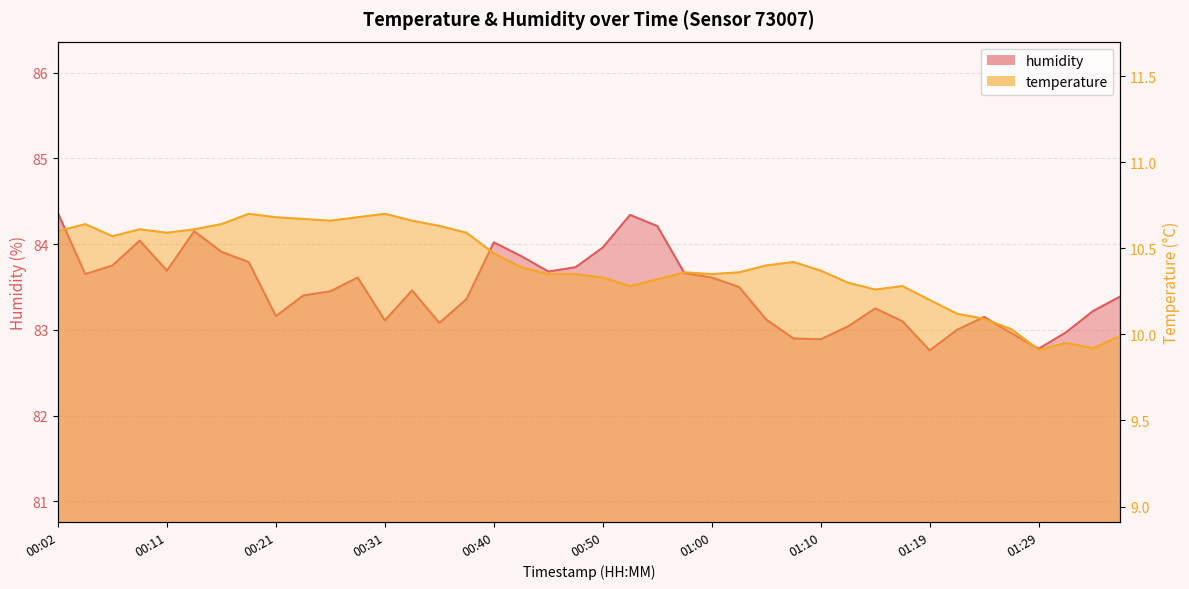

Reading left to right, transcribe all the data shown in this chart.

temperature: 10.6	10.6	10.6	10.6	10.6	10.6	10.6	10.7	10.7	10.7	10.7	10.7	10.7	10.7	10.6	10.6	10.5	10.4	10.3	10.3	10.3	10.3	10.3	10.4	10.3	10.4	10.4	10.4	10.4	10.3	10.3	10.3	10.2	10.1	10.1	10.0	9.9	9.9	9.9	10.0
humidity: 84.4	83.7	83.8	84.0	83.7	84.2	83.9	83.8	83.2	83.4	83.5	83.6	83.1	83.5	83.1	83.4	84.0	83.9	83.7	83.7	84.0	84.3	84.2	83.7	83.6	83.5	83.1	82.9	82.9	83.0	83.2	83.1	82.8	83.0	83.2	83.0	82.8	83.0	83.2	83.4